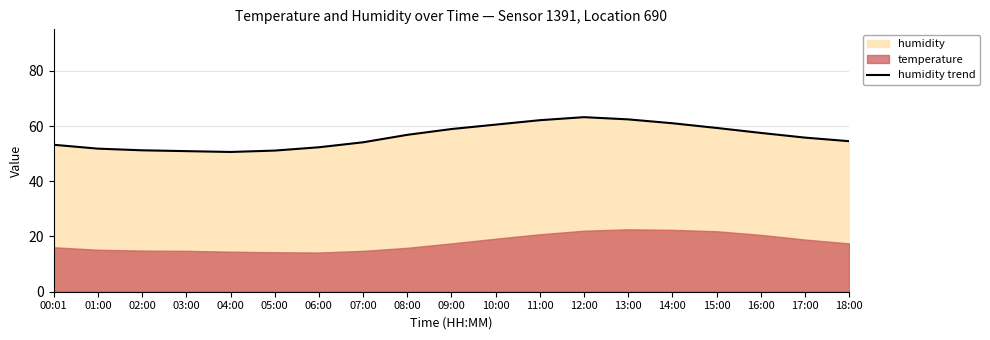

True or false: the data has more than 1 interior local peaks.

False